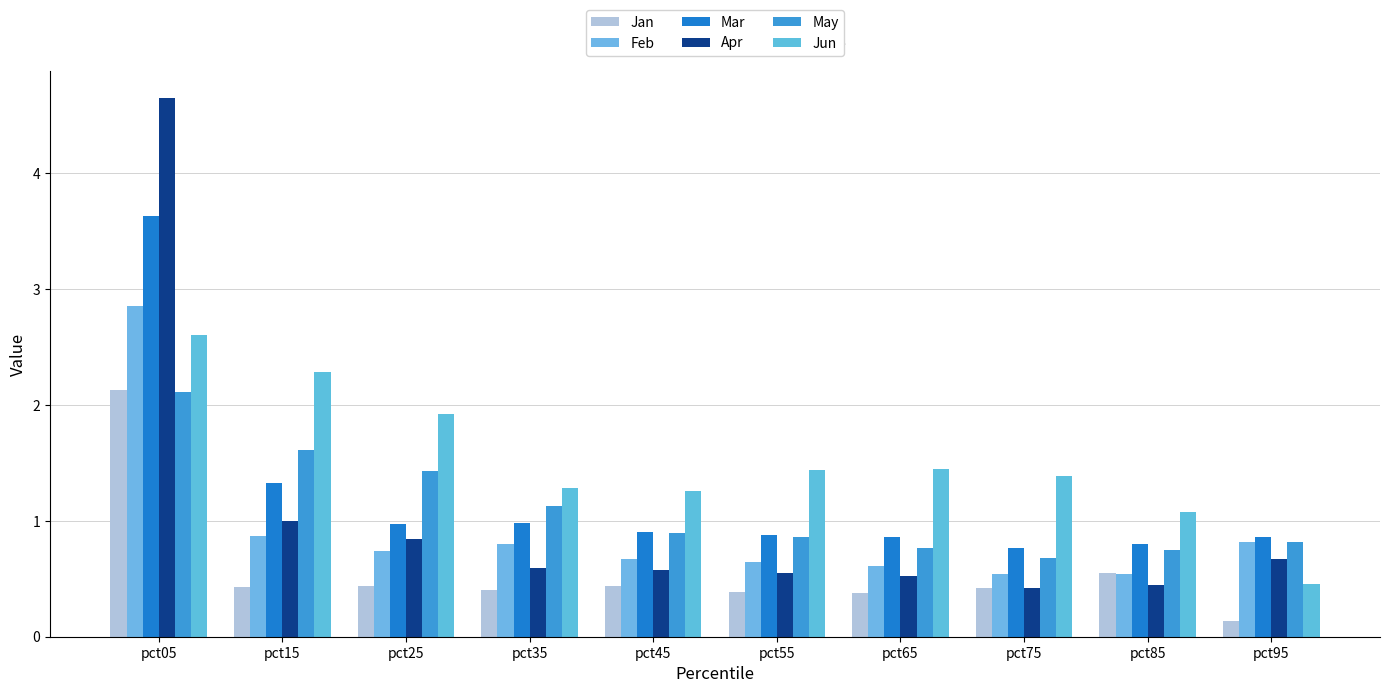

List the labels in order of Jun value, smallest first.

pct95, pct85, pct45, pct35, pct75, pct55, pct65, pct25, pct15, pct05